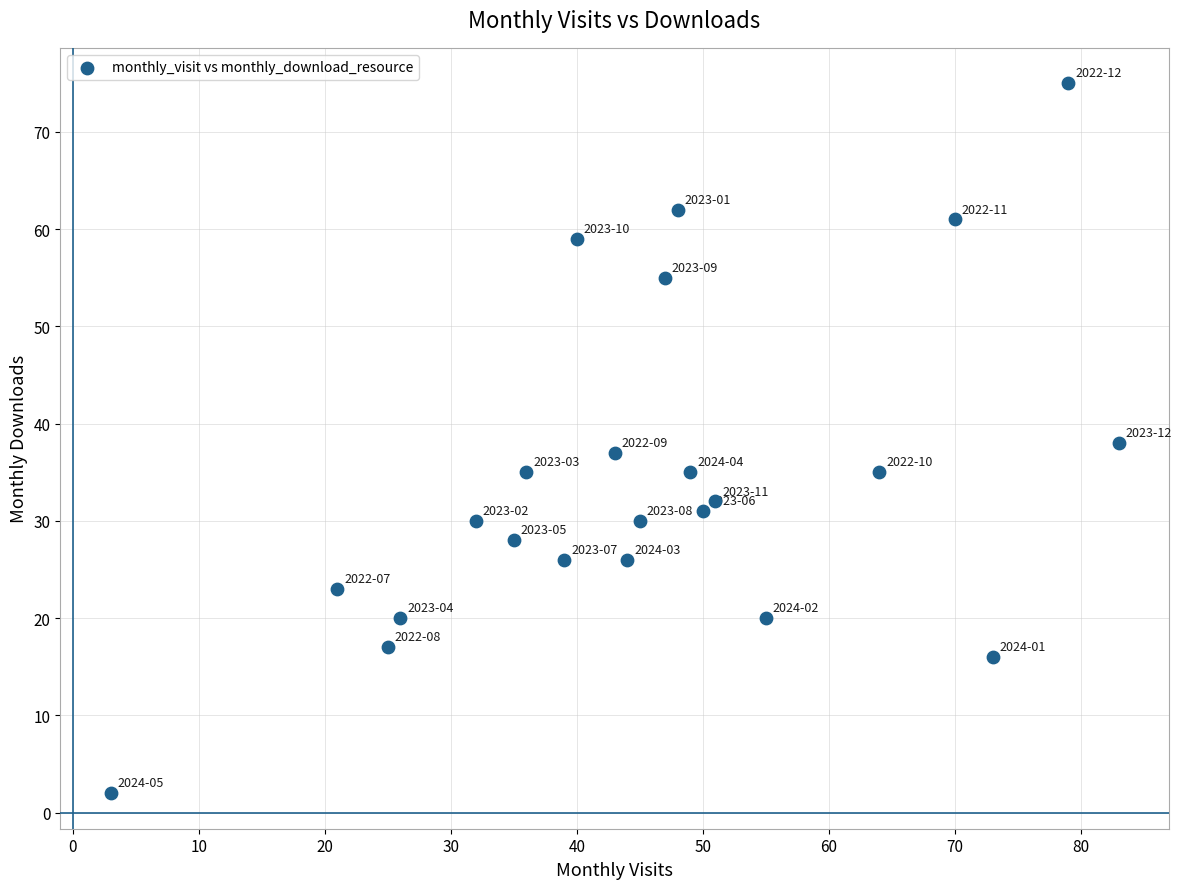

What is the range of X values (max minus min)?

80